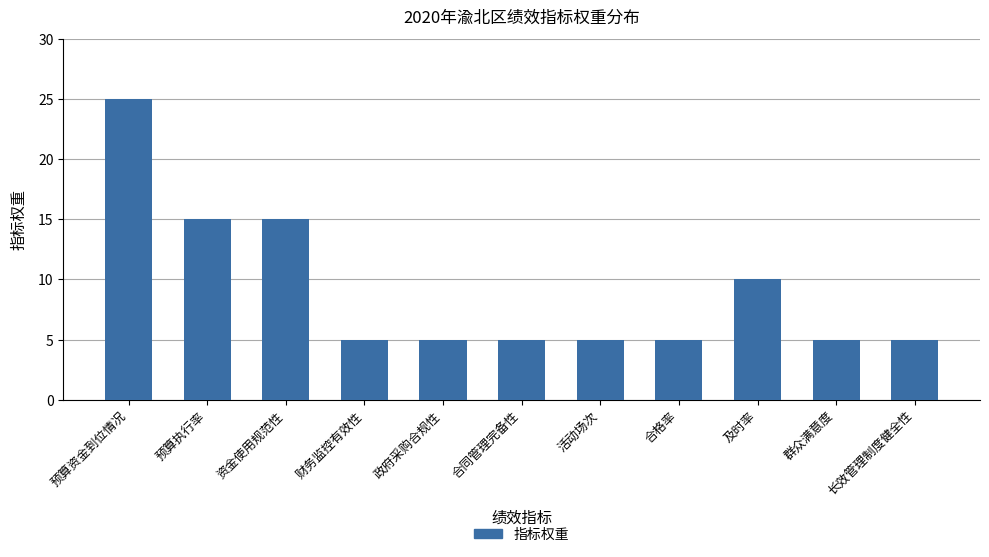

Are the bars horizontal?

No